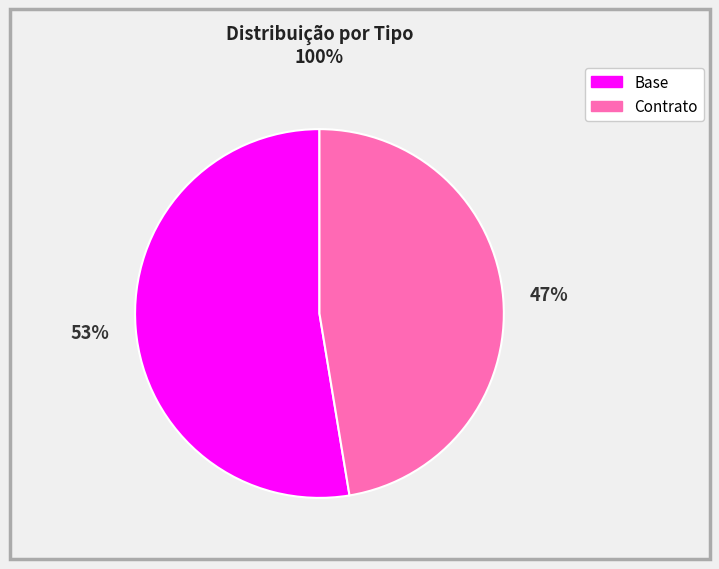

Count the number of slices in the pie.

2